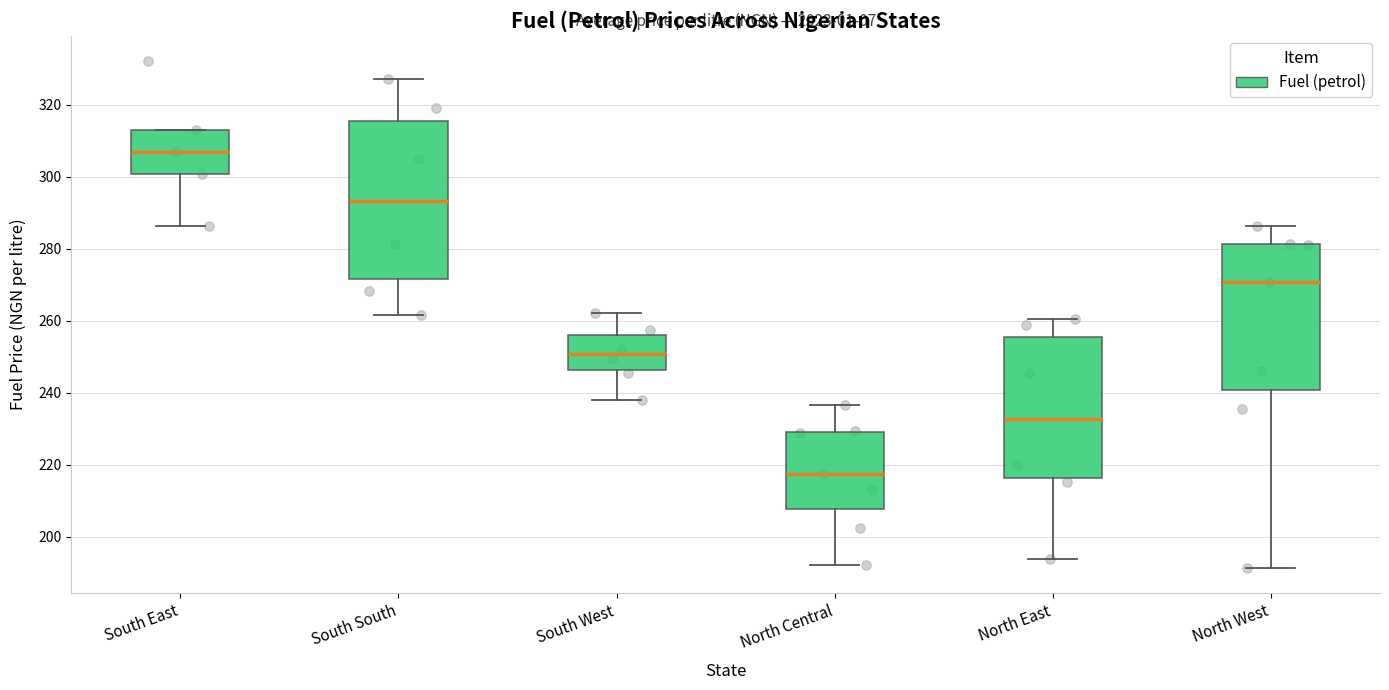

Which box's median line is the lowest?

North Central